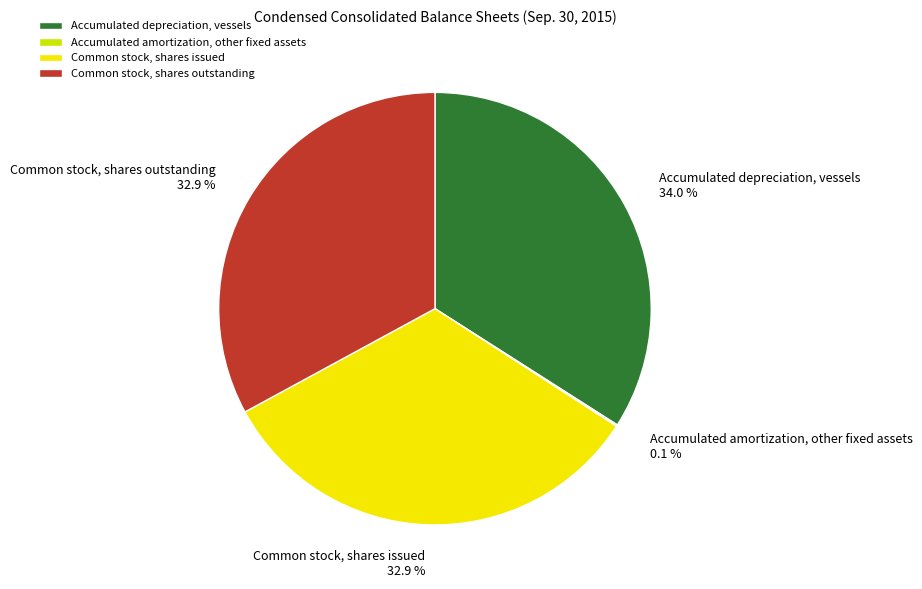

How much of the chart is everything except Accumulated depreciation, vessels?

66.0%